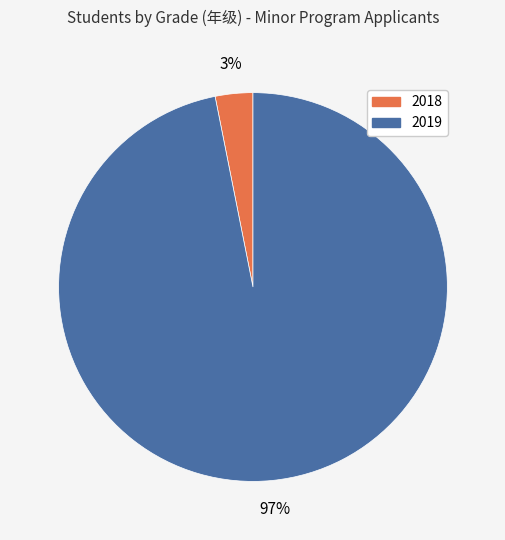

To the nearest percent, what percentage of the pie is 2019?

97%